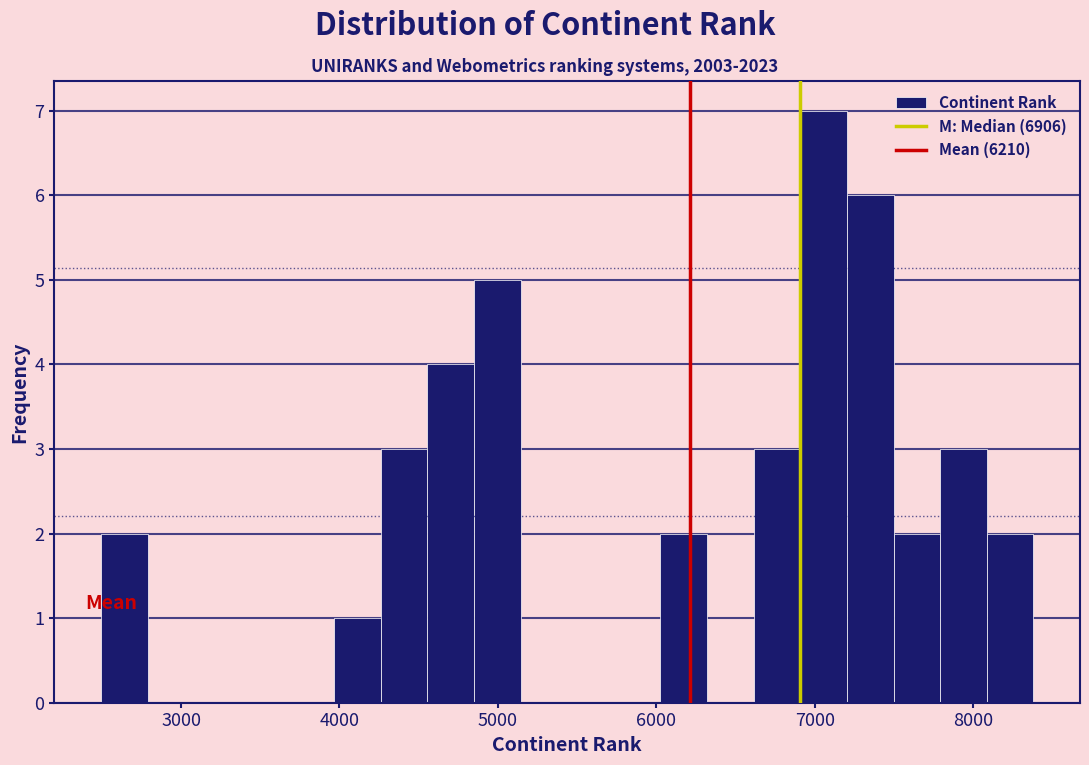

Around what value on the x-axis is the tallest bar? Give the approximate position of its centre, as read against the axis.

7100